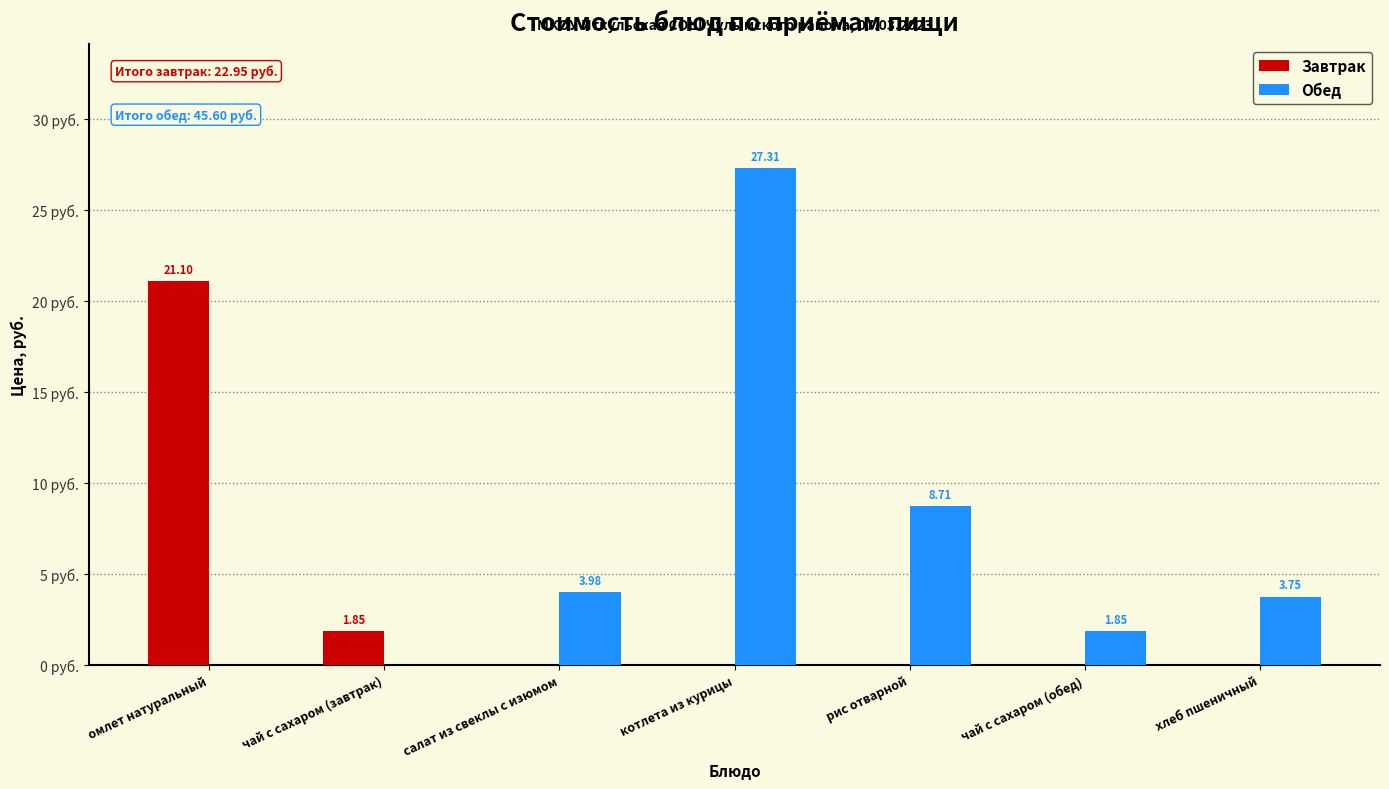

Where is Завтрак nearest to the value 10?

чай с сахаром (завтрак)